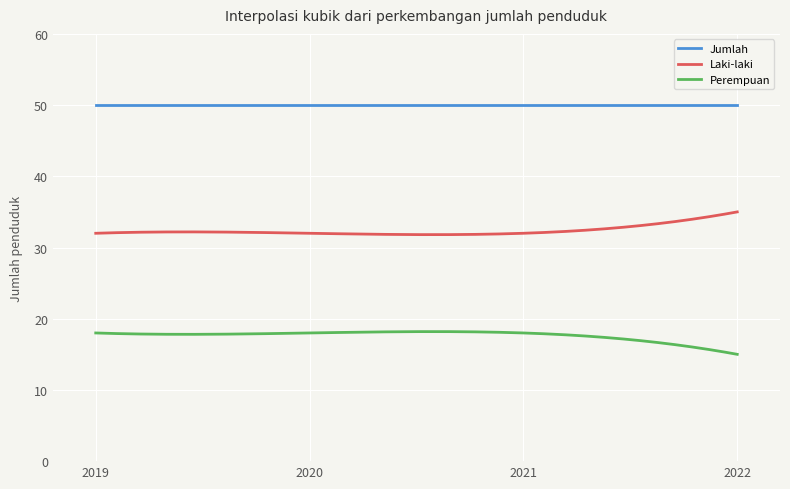

List the series in order of their overall mean, lowest first.

Perempuan, Laki-laki, Jumlah